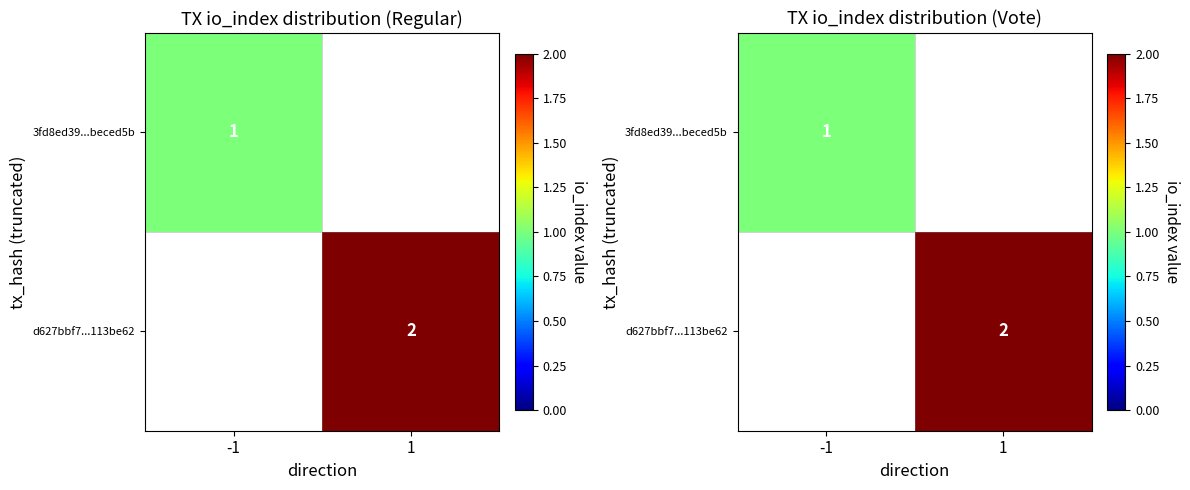

Which category has the highest value in the d627bbf7...113be62 series?

-1